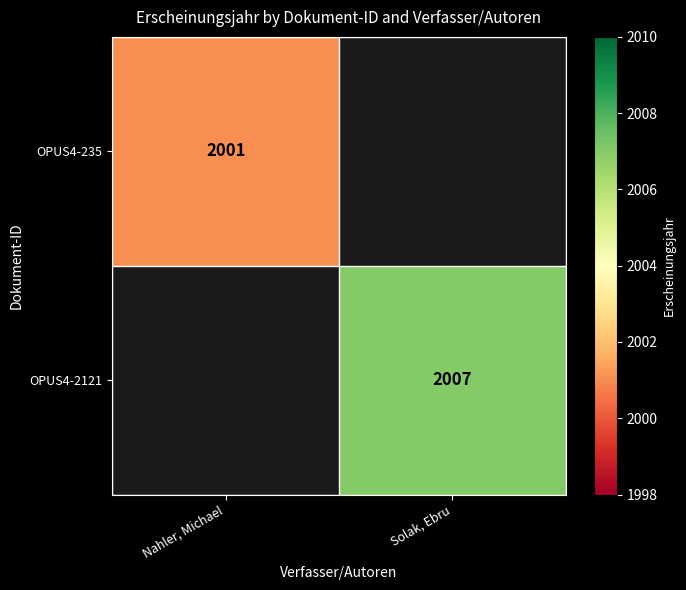

True or false: OPUS4-235 has a value of 918 at Nahler, Michael.

False